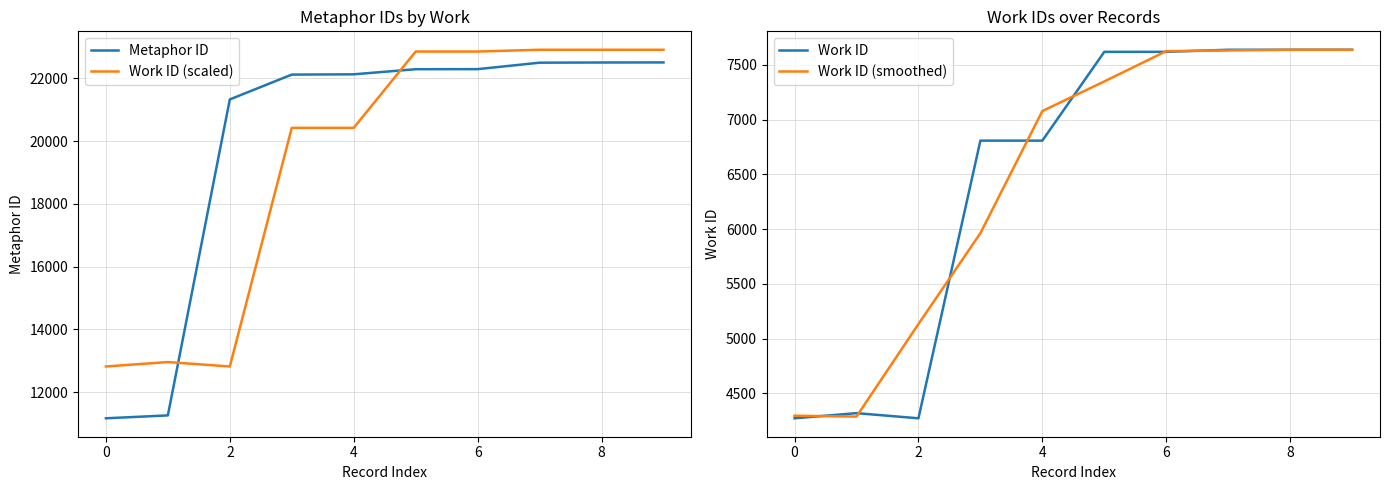

Is the value of Metaphor ID at 4 greater than the value of Work ID (scaled) at 4?

Yes